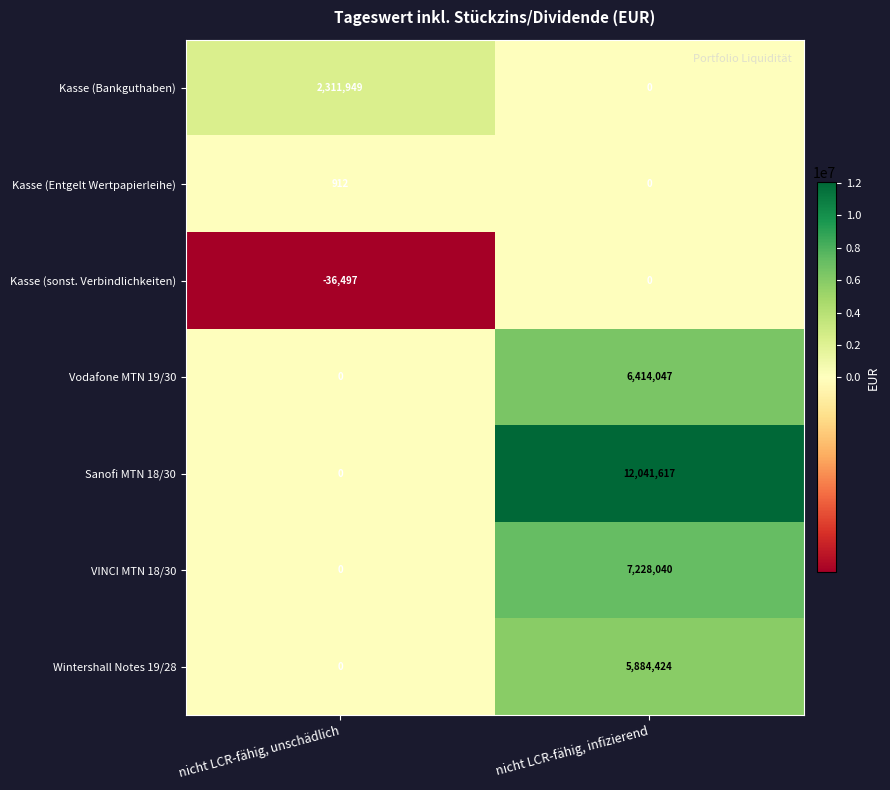

How many values in Kasse (Entgelt Wertpapierleihe) are above zero?

1